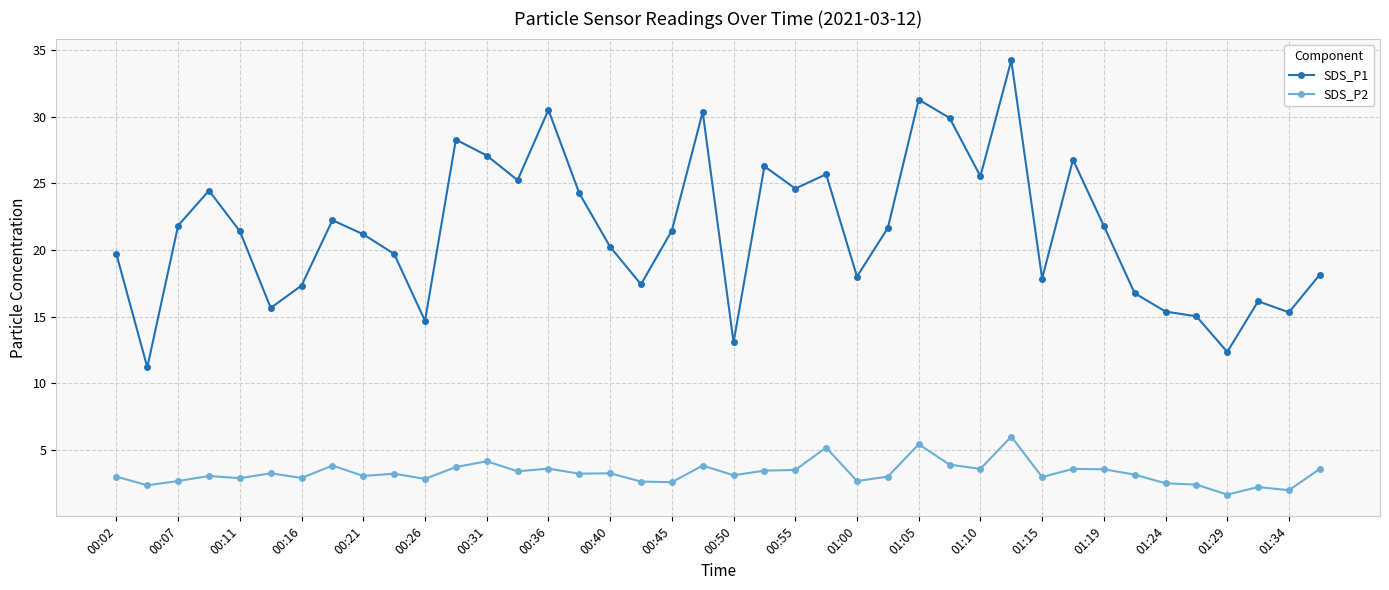

What is the value of the SDS_P2 point at the 10th from the left?

3.2